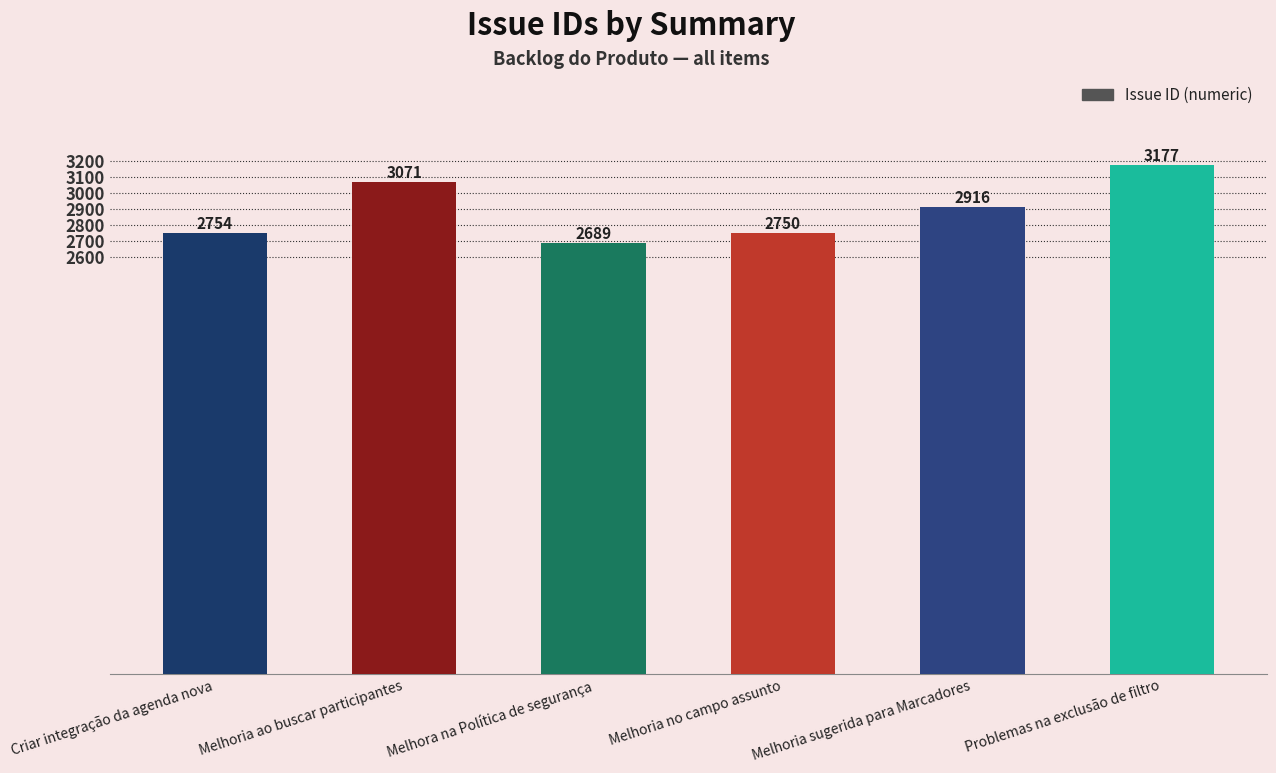

What position from the left is Melhoria ao buscar participantes?

2